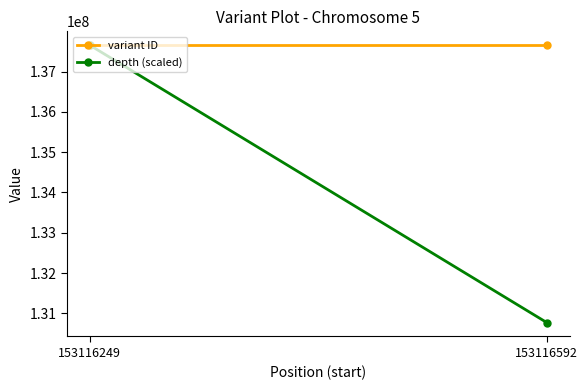

True or false: depth (scaled) has a value of 181622903.8 at 153116592.

False